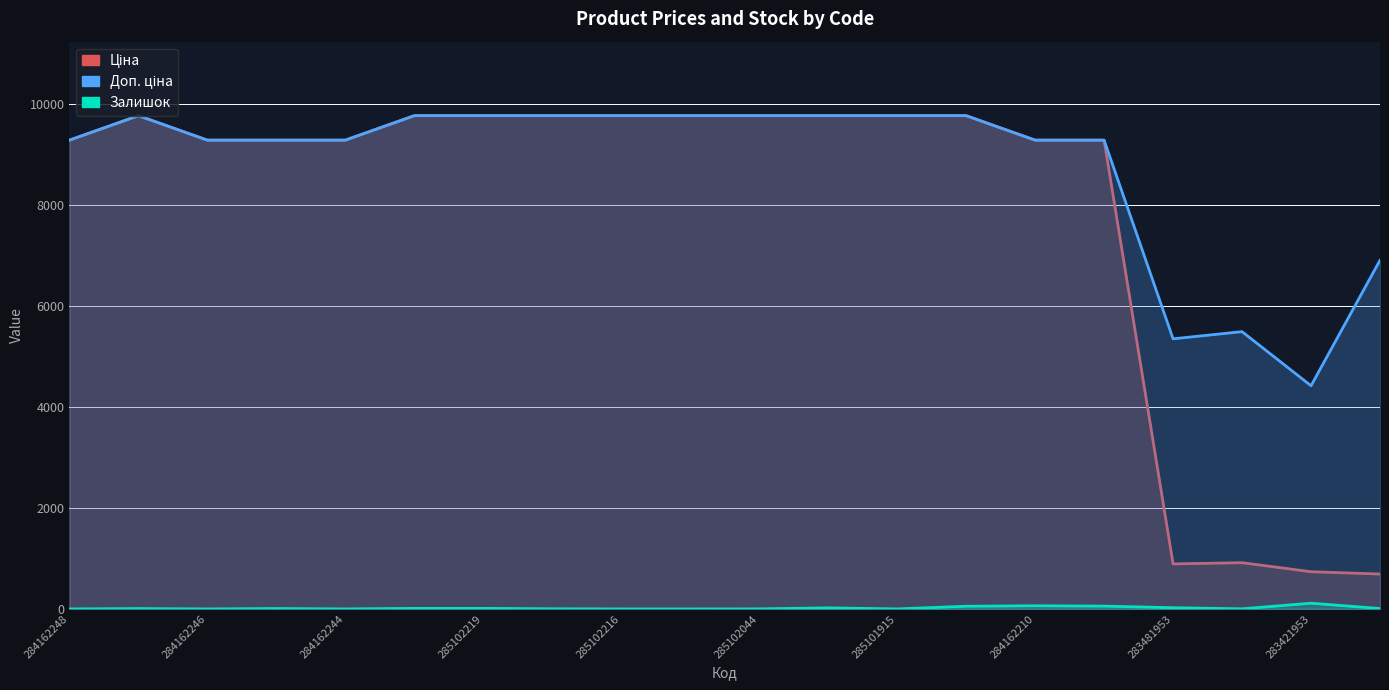

At how many categories does at least one series exceed 1247?

20